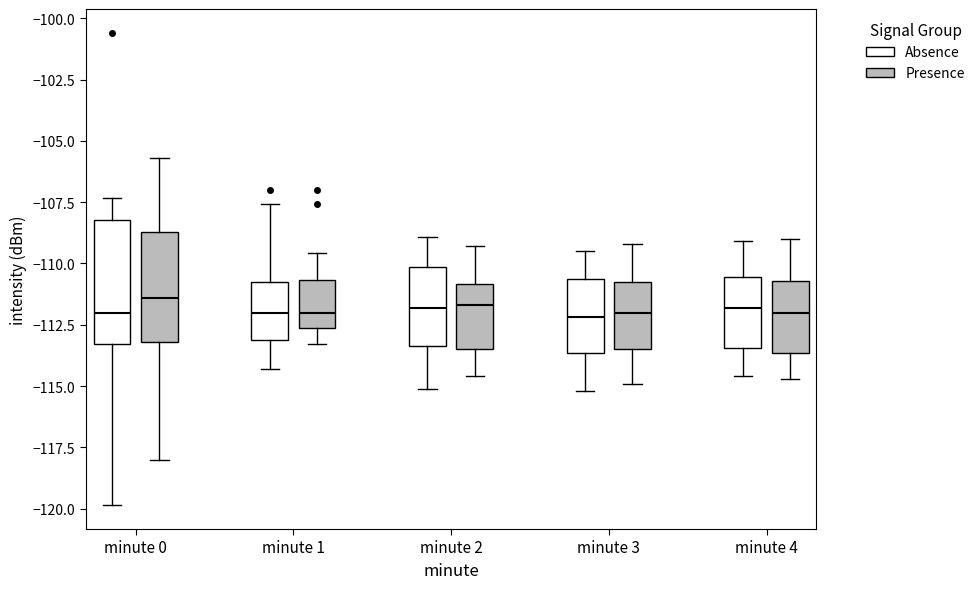

Reading left to right, read every box against the y-axis: the position of its median line, the range the box covers, and the ends of its whiskers. The values are not printed on the chart, so give them approximately, as read against the axis.

minute 0 (Absence): median -112.0, box -113.5 to -108.0, whiskers -120.0 to -107.5
minute 0 (Presence): median -111.5, box -113.0 to -108.5, whiskers -118.0 to -105.5
minute 1 (Absence): median -112.0, box -113.0 to -111.0, whiskers -114.5 to -107.5
minute 1 (Presence): median -112.0, box -112.5 to -110.5, whiskers -113.5 to -109.5
minute 2 (Absence): median -112.0, box -113.5 to -110.0, whiskers -115.0 to -109.0
minute 2 (Presence): median -111.5, box -113.5 to -111.0, whiskers -114.5 to -109.5
minute 3 (Absence): median -112.0, box -113.5 to -110.5, whiskers -115.0 to -109.5
minute 3 (Presence): median -112.0, box -113.5 to -110.5, whiskers -115.0 to -109.0
minute 4 (Absence): median -112.0, box -113.5 to -110.5, whiskers -114.5 to -109.0
minute 4 (Presence): median -112.0, box -113.5 to -110.5, whiskers -114.5 to -109.0